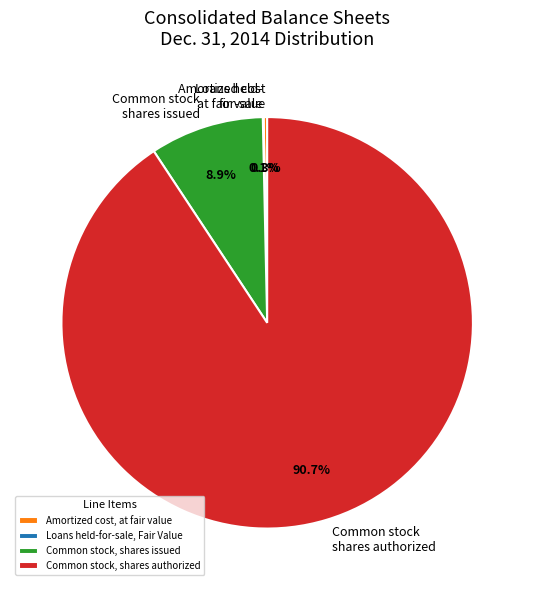

What portion of the pie excludes Common stock shares authorized?

9.3%